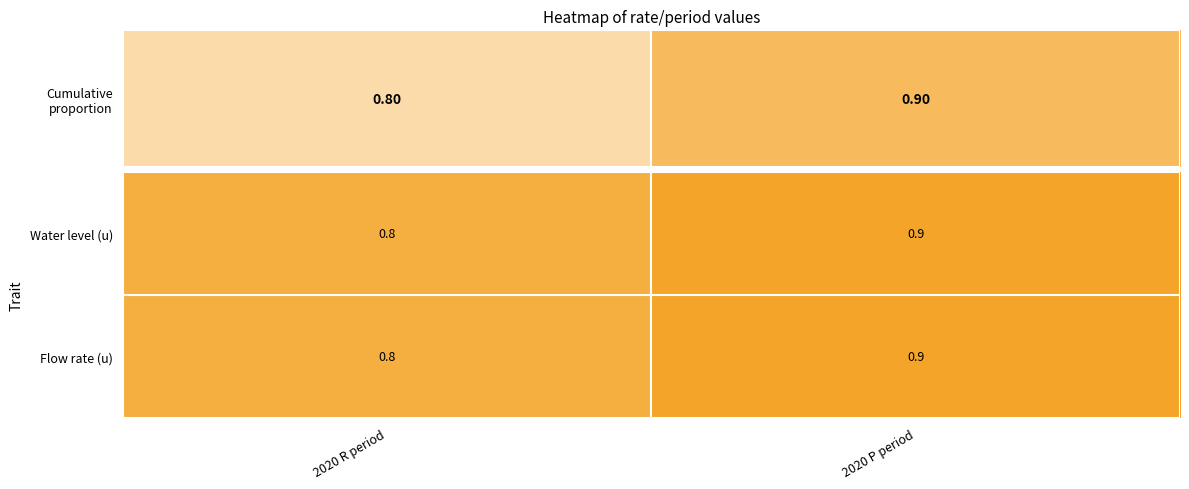

Is it true that Flow rate (u) equals 1.5 at 2020 P period?

False